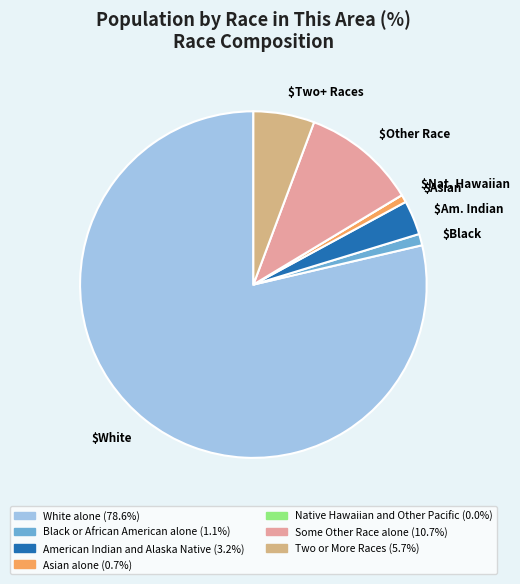

Which slice is the largest?

$White